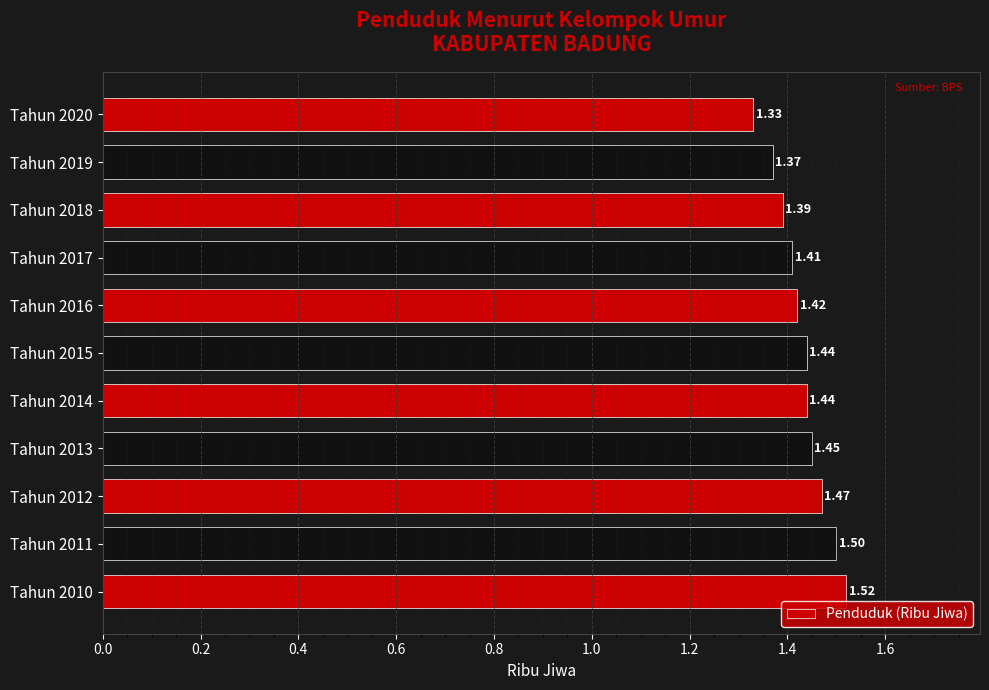

How many categories are shown in the chart?

11